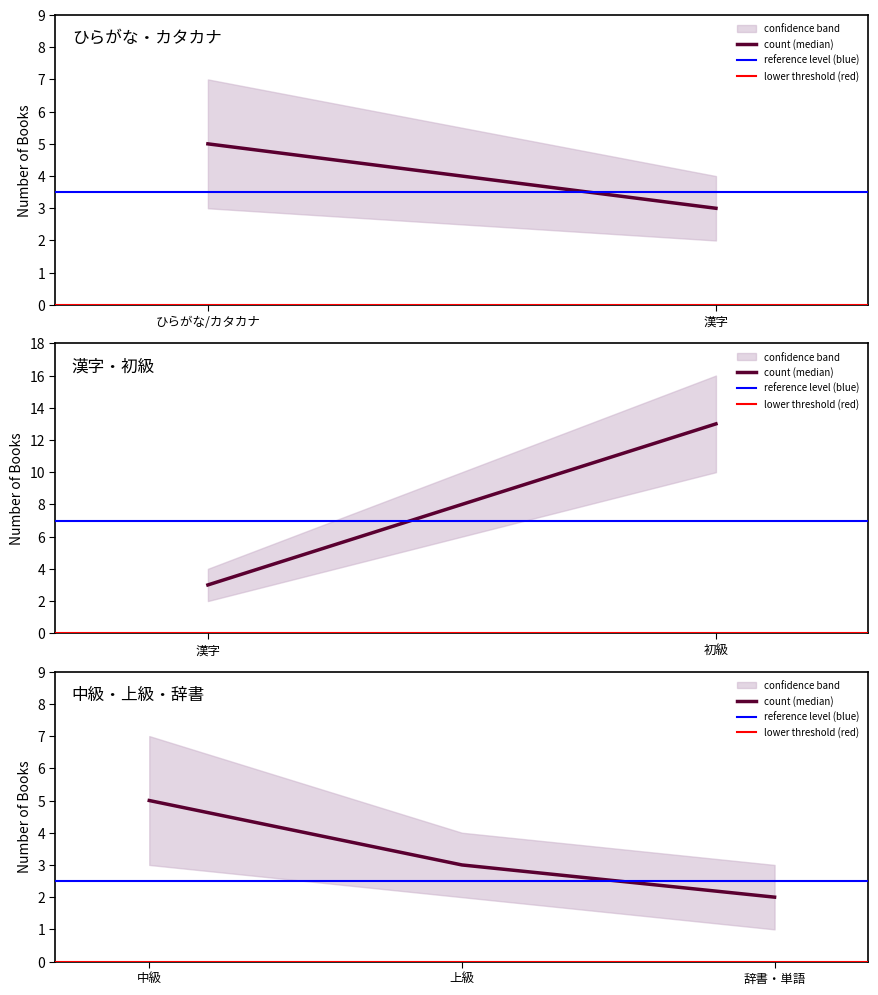

True or false: 〇 count and lower cross at least once.

False